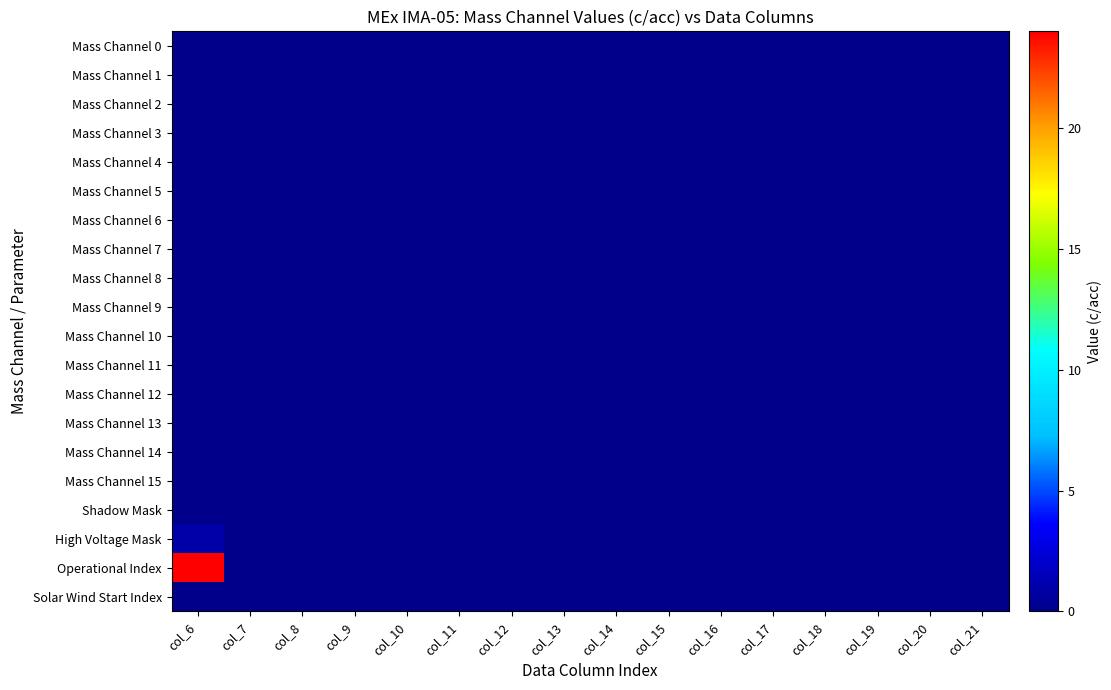

Reading right to left, list all the values displayed in this chart.

Mass Channel 0: col_21=0	col_20=0	col_19=0	col_18=0	col_17=0	col_16=0	col_15=0	col_14=0	col_13=0	col_12=0	col_11=0	col_10=0	col_9=0	col_8=0	col_7=0	col_6=0
Mass Channel 1: col_21=0	col_20=0	col_19=0	col_18=0	col_17=0	col_16=0	col_15=0	col_14=0	col_13=0	col_12=0	col_11=0	col_10=0	col_9=0	col_8=0	col_7=0	col_6=0
Mass Channel 2: col_21=0	col_20=0	col_19=0	col_18=0	col_17=0	col_16=0	col_15=0	col_14=0	col_13=0	col_12=0	col_11=0	col_10=0	col_9=0	col_8=0	col_7=0	col_6=0
Mass Channel 3: col_21=0	col_20=0	col_19=0	col_18=0	col_17=0	col_16=0	col_15=0	col_14=0	col_13=0	col_12=0	col_11=0	col_10=0	col_9=0	col_8=0	col_7=0	col_6=0
Mass Channel 4: col_21=0	col_20=0	col_19=0	col_18=0	col_17=0	col_16=0	col_15=0	col_14=0	col_13=0	col_12=0	col_11=0	col_10=0	col_9=0	col_8=0	col_7=0	col_6=0
Mass Channel 5: col_21=0	col_20=0	col_19=0	col_18=0	col_17=0	col_16=0	col_15=0	col_14=0	col_13=0	col_12=0	col_11=0	col_10=0	col_9=0	col_8=0	col_7=0	col_6=0
Mass Channel 6: col_21=0	col_20=0	col_19=0	col_18=0	col_17=0	col_16=0	col_15=0	col_14=0	col_13=0	col_12=0	col_11=0	col_10=0	col_9=0	col_8=0	col_7=0	col_6=0
Mass Channel 7: col_21=0	col_20=0	col_19=0	col_18=0	col_17=0	col_16=0	col_15=0	col_14=0	col_13=0	col_12=0	col_11=0	col_10=0	col_9=0	col_8=0	col_7=0	col_6=0
Mass Channel 8: col_21=0	col_20=0	col_19=0	col_18=0	col_17=0	col_16=0	col_15=0	col_14=0	col_13=0	col_12=0	col_11=0	col_10=0	col_9=0	col_8=0	col_7=0	col_6=0
Mass Channel 9: col_21=0	col_20=0	col_19=0	col_18=0	col_17=0	col_16=0	col_15=0	col_14=0	col_13=0	col_12=0	col_11=0	col_10=0	col_9=0	col_8=0	col_7=0	col_6=0
Mass Channel 10: col_21=0	col_20=0	col_19=0	col_18=0	col_17=0	col_16=0	col_15=0	col_14=0	col_13=0	col_12=0	col_11=0	col_10=0	col_9=0	col_8=0	col_7=0	col_6=0
Mass Channel 11: col_21=0	col_20=0	col_19=0	col_18=0	col_17=0	col_16=0	col_15=0	col_14=0	col_13=0	col_12=0	col_11=0	col_10=0	col_9=0	col_8=0	col_7=0	col_6=0
Mass Channel 12: col_21=0	col_20=0	col_19=0	col_18=0	col_17=0	col_16=0	col_15=0	col_14=0	col_13=0	col_12=0	col_11=0	col_10=0	col_9=0	col_8=0	col_7=0	col_6=0
Mass Channel 13: col_21=0	col_20=0	col_19=0	col_18=0	col_17=0	col_16=0	col_15=0	col_14=0	col_13=0	col_12=0	col_11=0	col_10=0	col_9=0	col_8=0	col_7=0	col_6=0
Mass Channel 14: col_21=0	col_20=0	col_19=0	col_18=0	col_17=0	col_16=0	col_15=0	col_14=0	col_13=0	col_12=0	col_11=0	col_10=0	col_9=0	col_8=0	col_7=0	col_6=0
Mass Channel 15: col_21=0	col_20=0	col_19=0	col_18=0	col_17=0	col_16=0	col_15=0	col_14=0	col_13=0	col_12=0	col_11=0	col_10=0	col_9=0	col_8=0	col_7=0	col_6=0
Shadow Mask: col_21=0	col_20=0	col_19=0	col_18=0	col_17=0	col_16=0	col_15=0	col_14=0	col_13=0	col_12=0	col_11=0	col_10=0	col_9=0	col_8=0	col_7=0	col_6=0
High Voltage Mask: col_21=0	col_20=0	col_19=0	col_18=0	col_17=0	col_16=0	col_15=0	col_14=0	col_13=0	col_12=0	col_11=0	col_10=0	col_9=0	col_8=0	col_7=0	col_6=1
Operational Index: col_21=0	col_20=0	col_19=0	col_18=0	col_17=0	col_16=0	col_15=0	col_14=0	col_13=0	col_12=0	col_11=0	col_10=0	col_9=0	col_8=0	col_7=0	col_6=24
Solar Wind Start Index: col_21=0	col_20=0	col_19=0	col_18=0	col_17=0	col_16=0	col_15=0	col_14=0	col_13=0	col_12=0	col_11=0	col_10=0	col_9=0	col_8=0	col_7=0	col_6=0